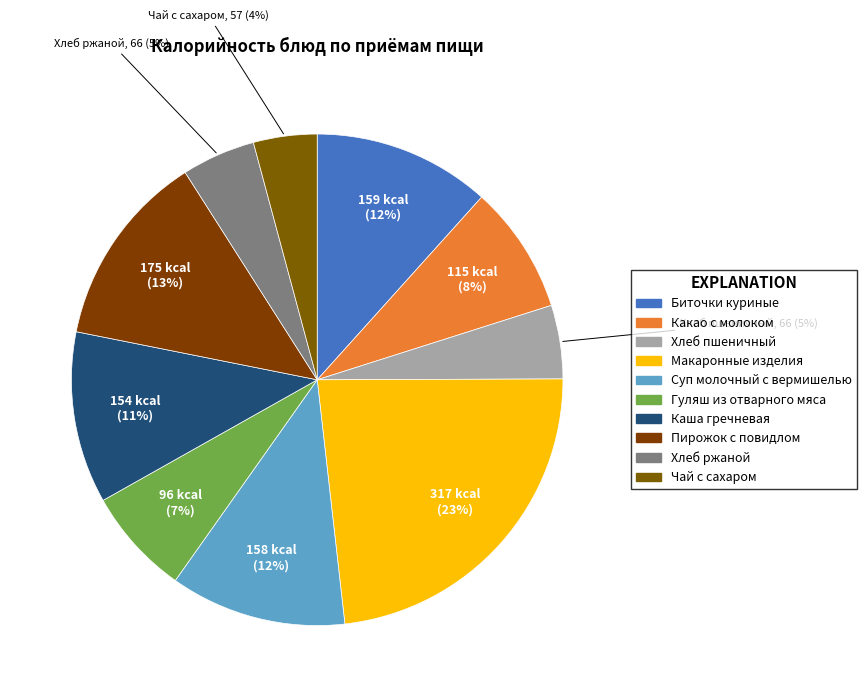

Rank the categories by value from lowest to highest.

Чай с сахаром, Хлеб пшеничный, Хлеб ржаной, Гуляш из отварного мяса, Какао с молоком, Каша гречневая, Суп молочный с вермишелью, Биточки куриные, Пирожок с повидлом, Макаронные изделия